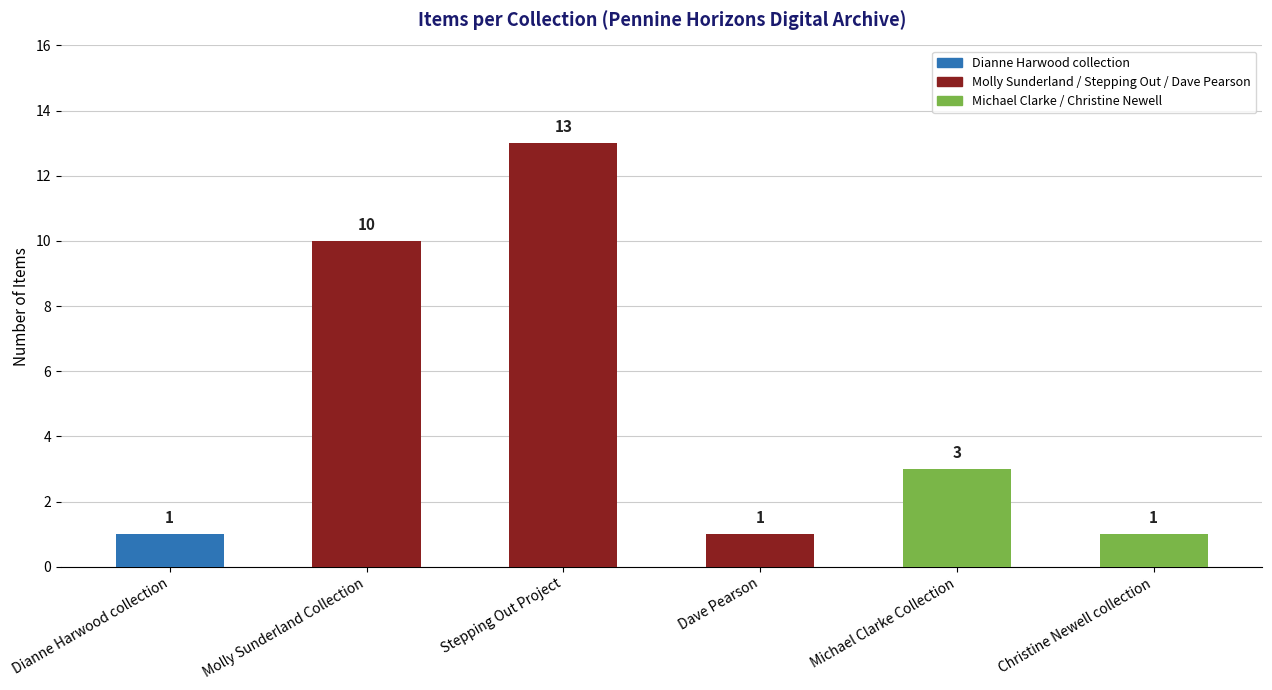

Reading left to right, extract all data points from this chart.

1	10	13	1	3	1